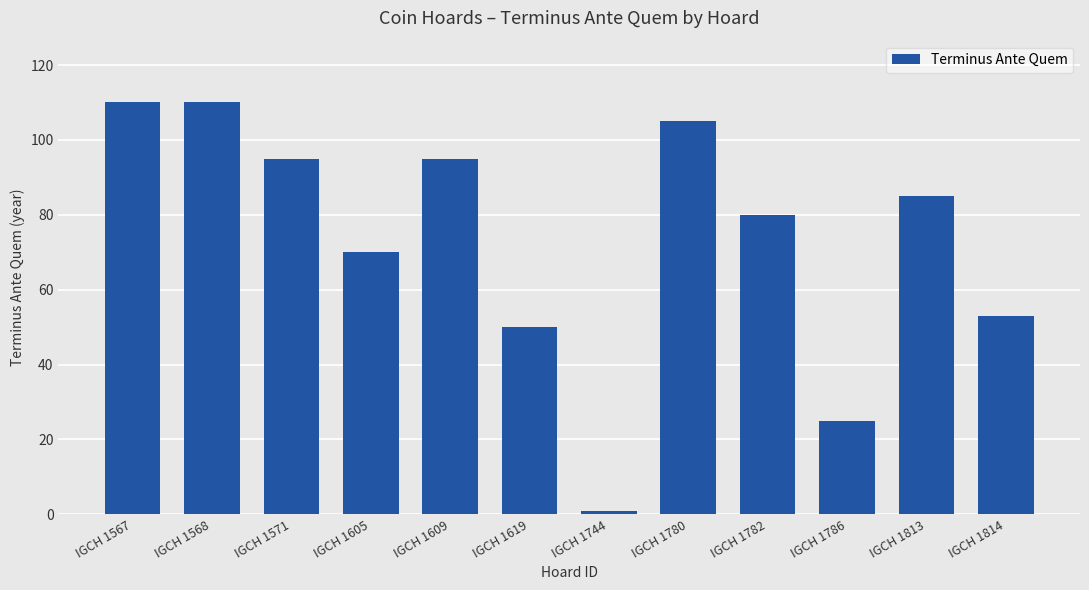

What is the minimum value shown in the chart?

1